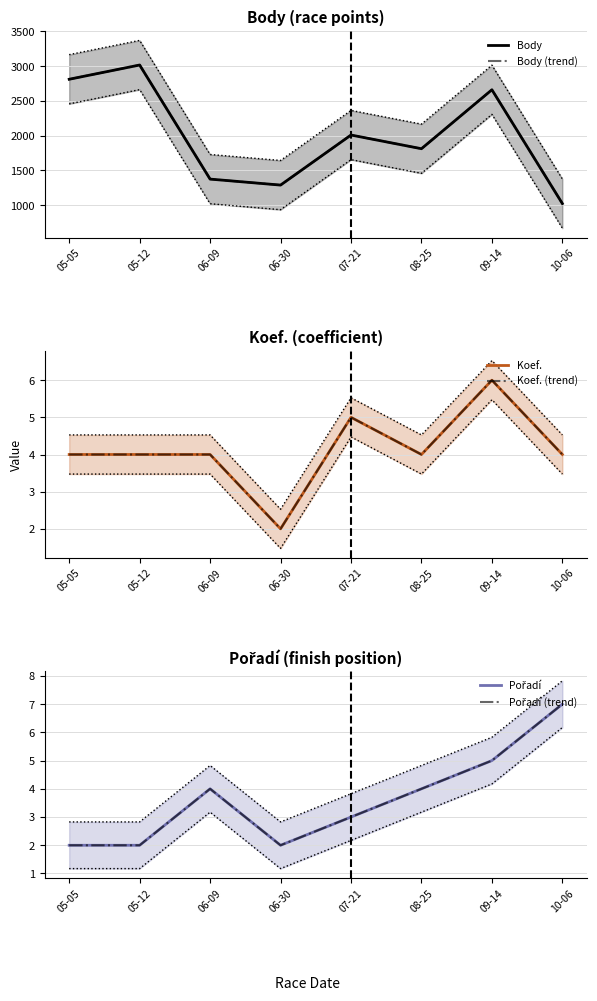

Between 06-30 and 09-14, which series saw the biggest shift?

Body